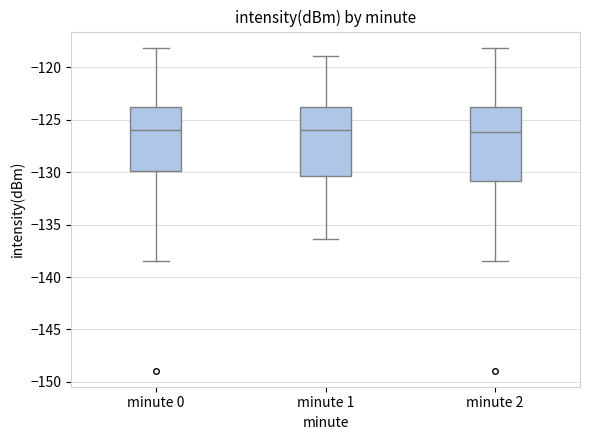

Reading left to right, transcribe this box plot: for each box, give where its median line is, the range the box spans, and where its two whiskers end, as read against the y-axis. The values are not printed on the chart, so give them approximately, as read against the axis.

minute 0: median -126.0, box -130.0 to -123.5, whiskers -138.5 to -118.0
minute 1: median -126.0, box -130.5 to -123.5, whiskers -136.5 to -119.0
minute 2: median -126.0, box -131.0 to -124.0, whiskers -138.5 to -118.0